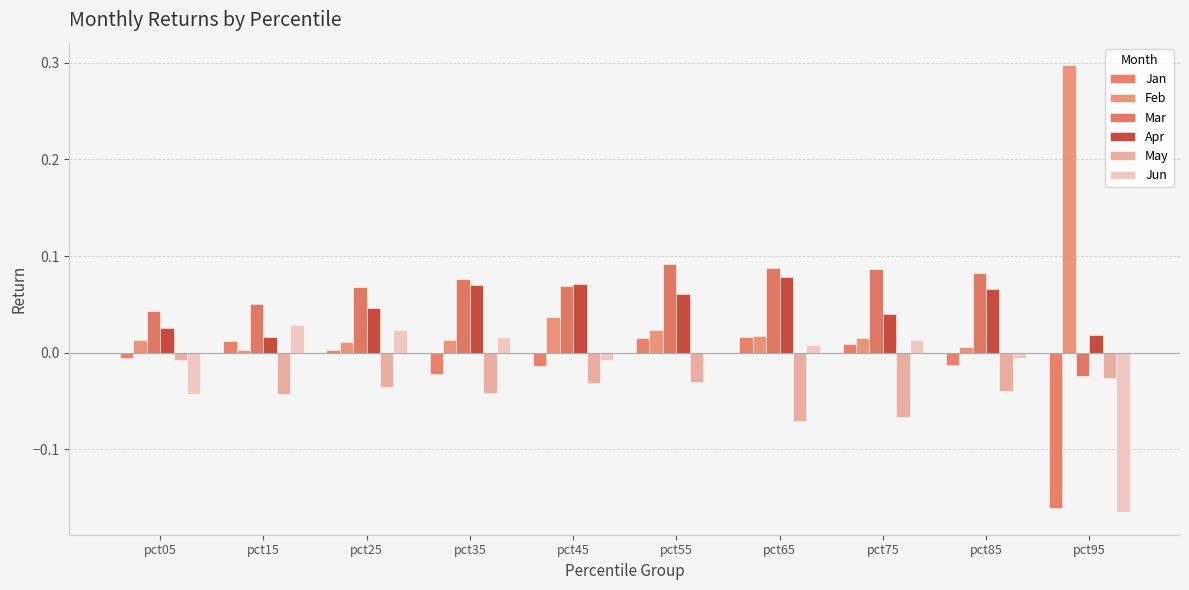

At which label does Jun reach its peak?

pct15